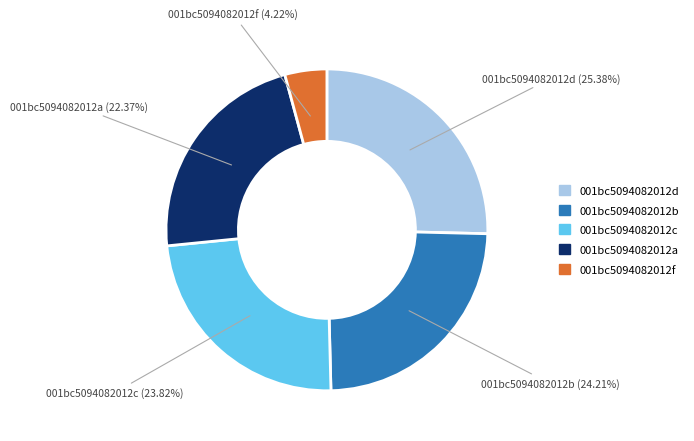

What is the ratio of the value at 001bc5094082012d to the value at 001bc5094082012a?

1.1